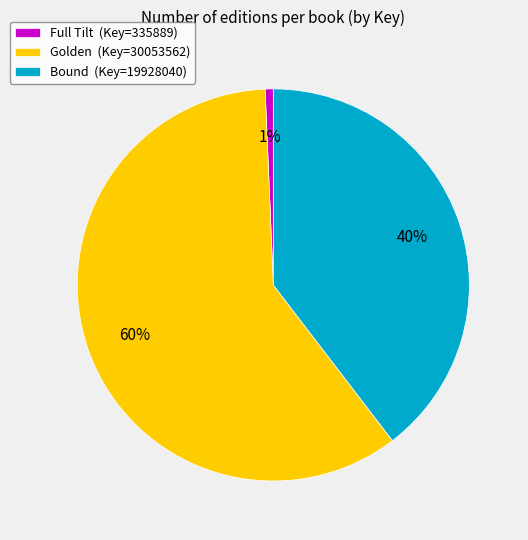

Does any single category account for the majority?

Yes